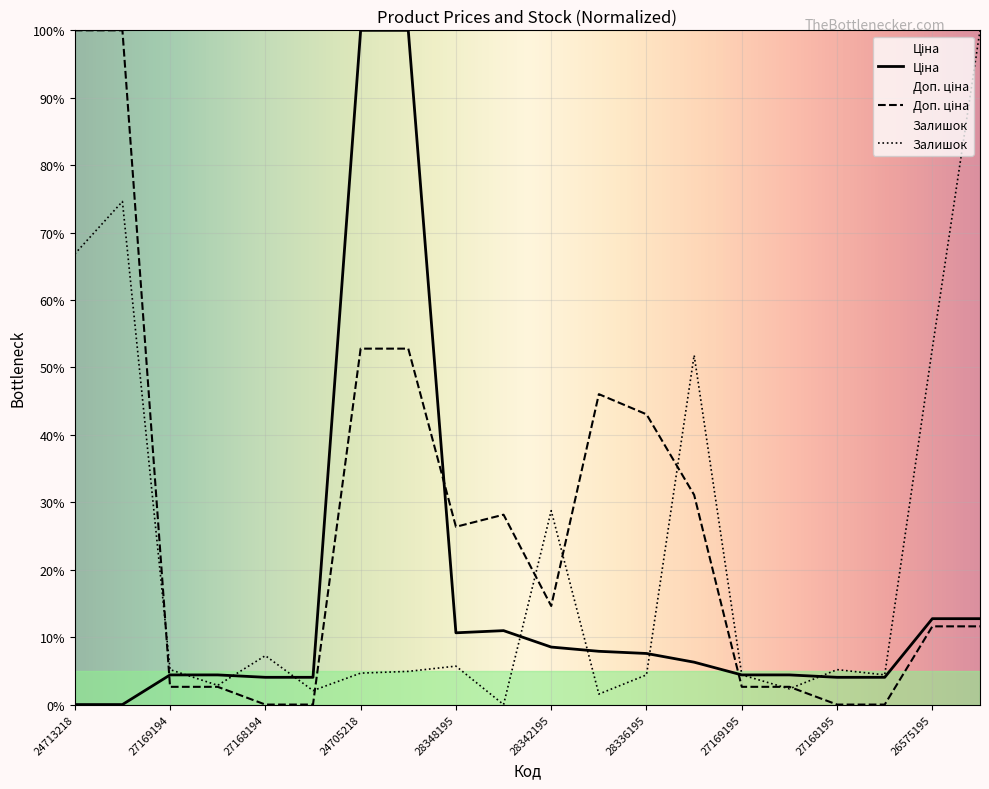

What is the average value of the Залишок series?

21.5